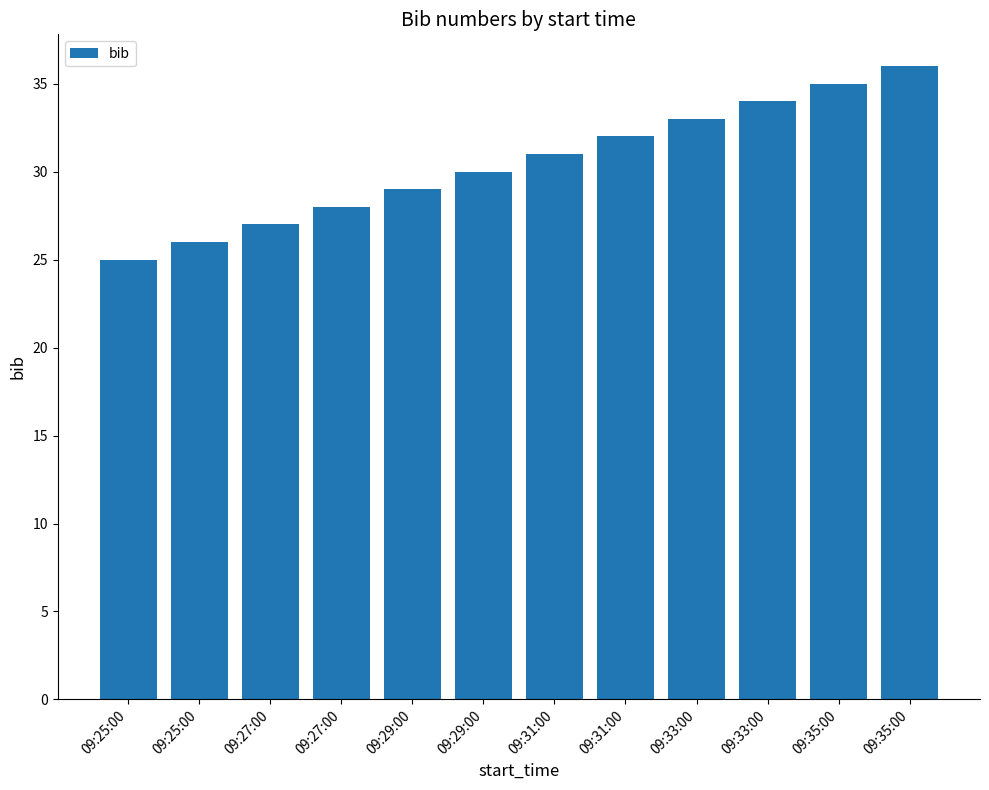

Rank the categories by value from highest to lowest.

09:35:00, 09:35:00, 09:33:00, 09:33:00, 09:31:00, 09:31:00, 09:29:00, 09:29:00, 09:27:00, 09:27:00, 09:25:00, 09:25:00